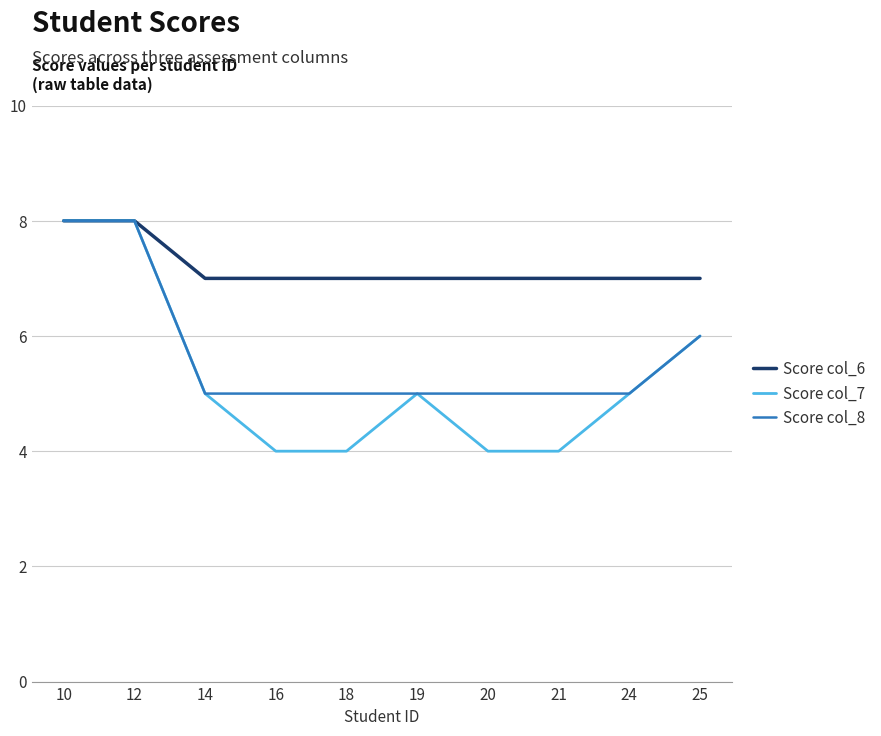

List the series in order of their overall mean, highest first.

Score col_6, Score col_8, Score col_7